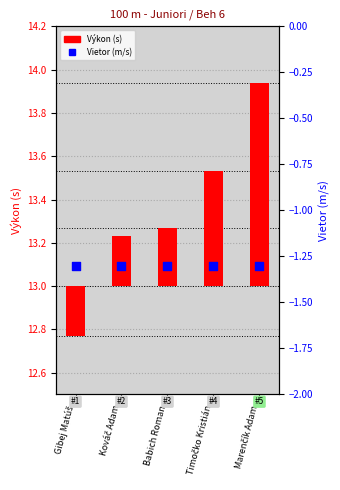

What are all the series names shown in the legend?

Výkon (s), Vietor (m/s)